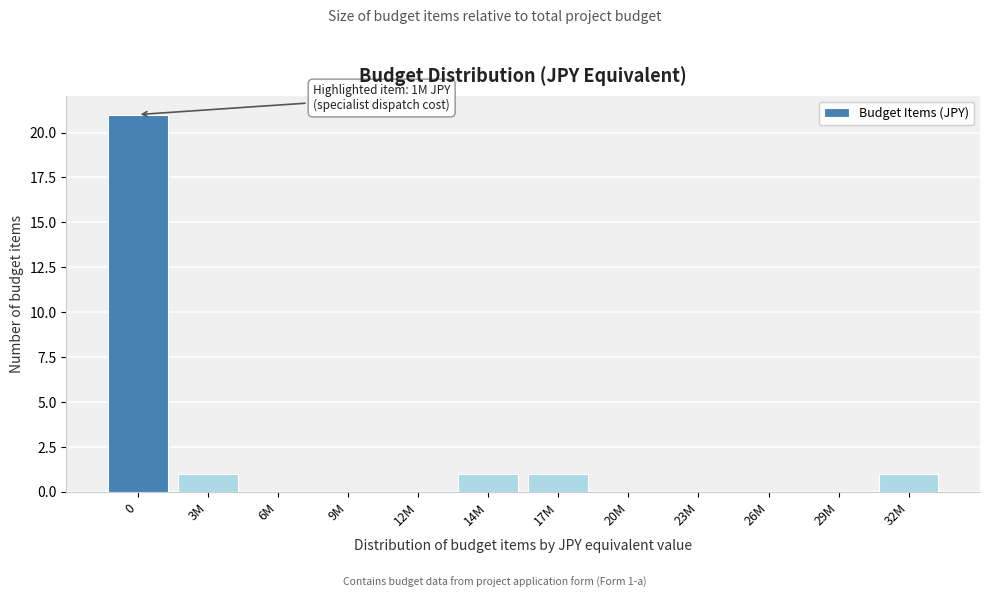

Reading left to right, transcribe all the data shown in this chart.

0=21	3M=1	6M=0	9M=0	12M=0	14M=1	17M=1	20M=0	23M=0	26M=0	29M=0	32M=1